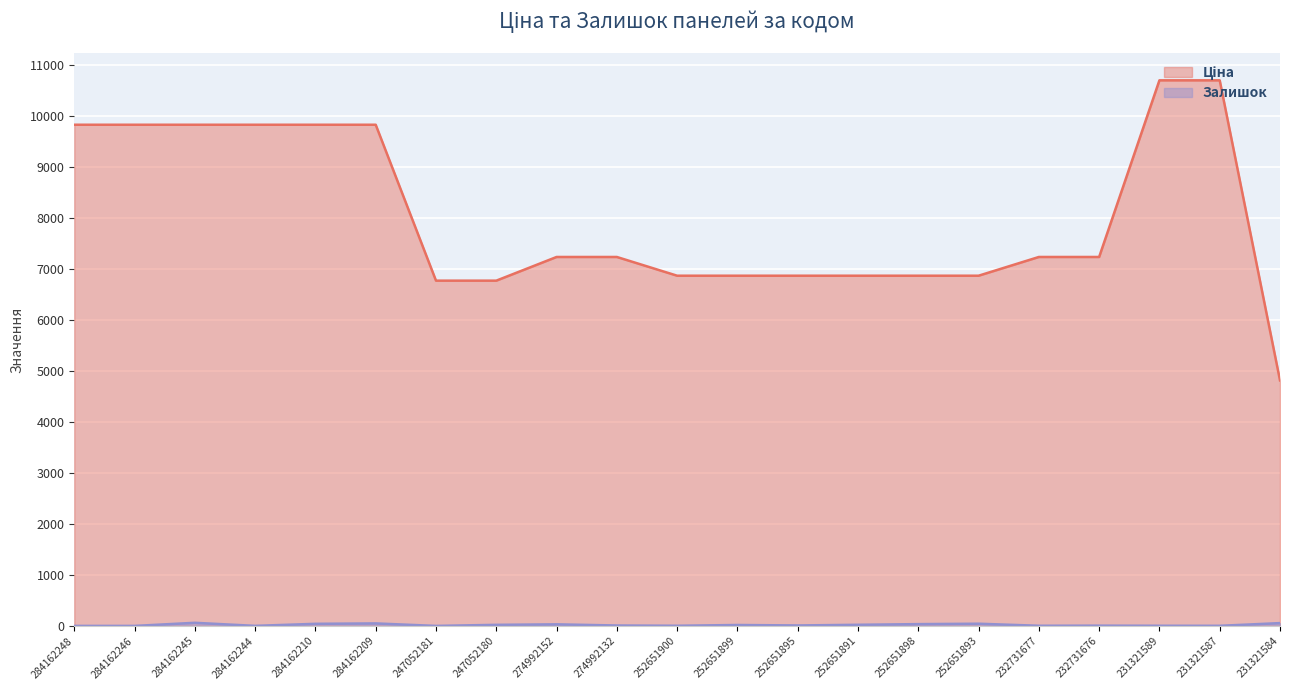

Is it true that Ціна equals 15800.1 at 284162209?

False